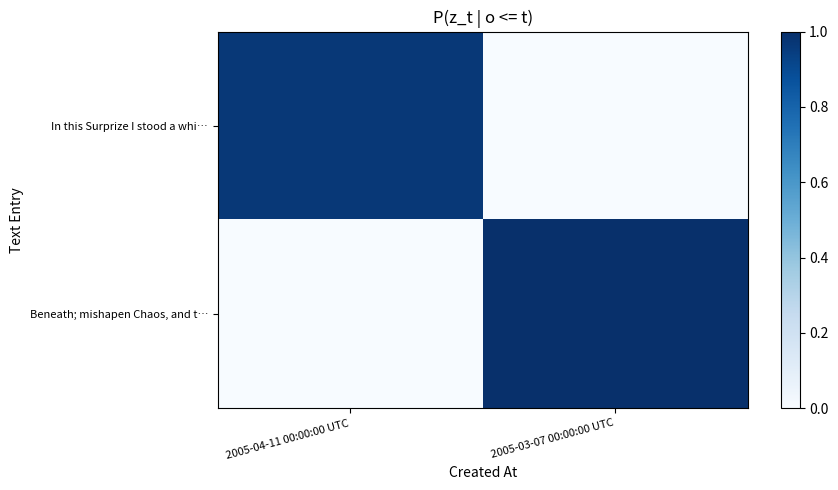

Between 2005-03-07 00:00:00 UTC and 2005-04-11 00:00:00 UTC, which is larger?

2005-04-11 00:00:00 UTC